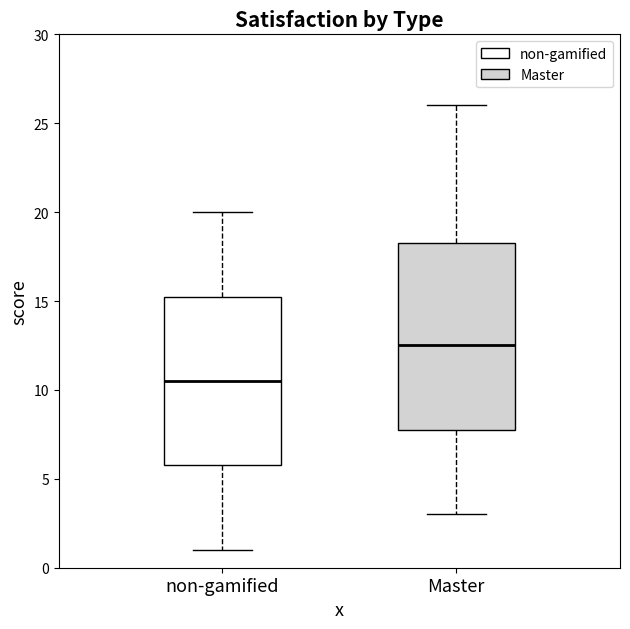

Which box is the tallest, from its lower edge to its upper edge?

Master